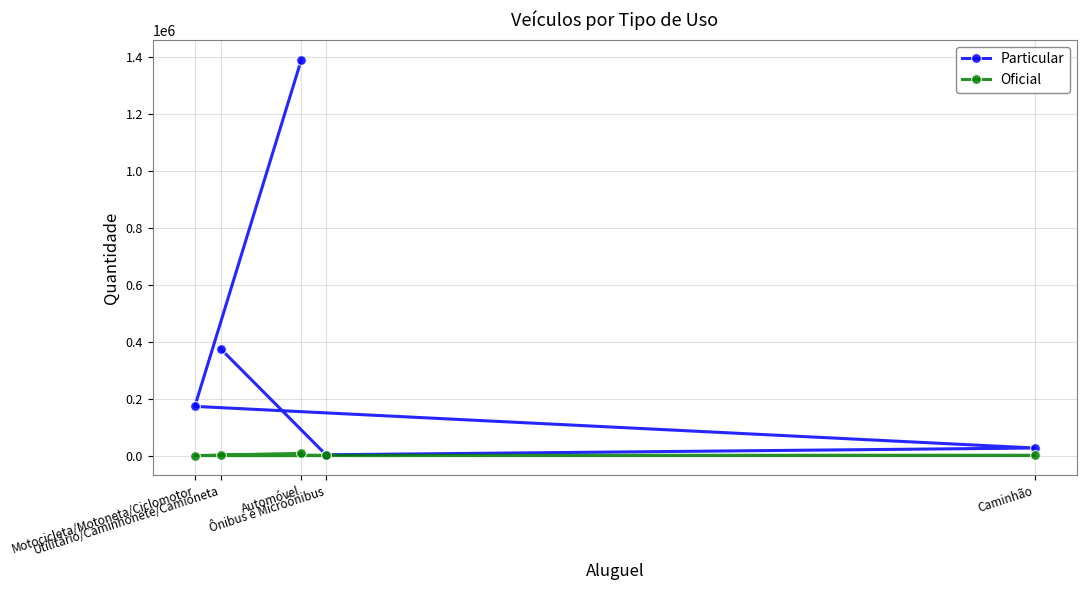

Does the chart have visible grid lines?

Yes